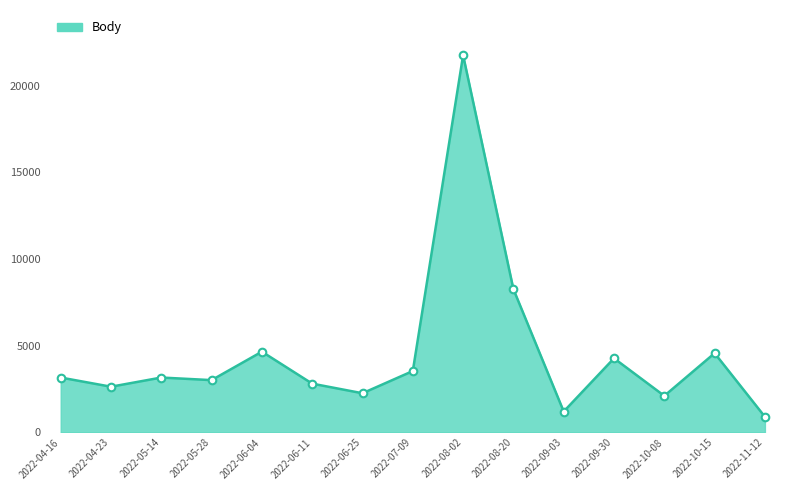

Between 2022-09-30 and 2022-06-04, which is larger?

2022-06-04